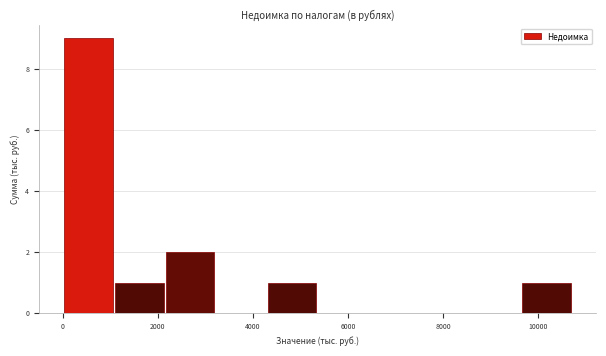

What is the height of the bar covering 9600 to 10800 on the x-axis? Neither the bar edges nor the heights are printed on the chart, so give them approximately, as read against the axes.

1